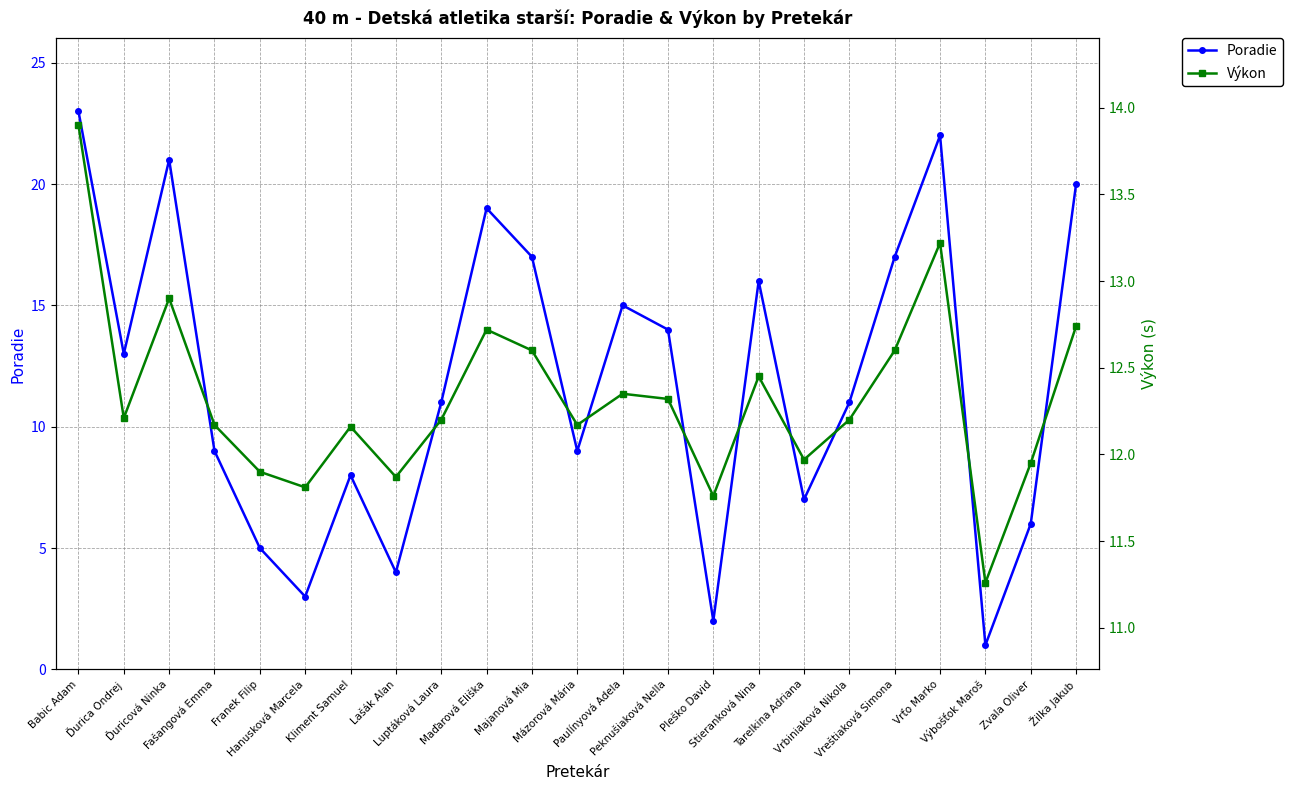

What is the minimum value for Poradie?

1